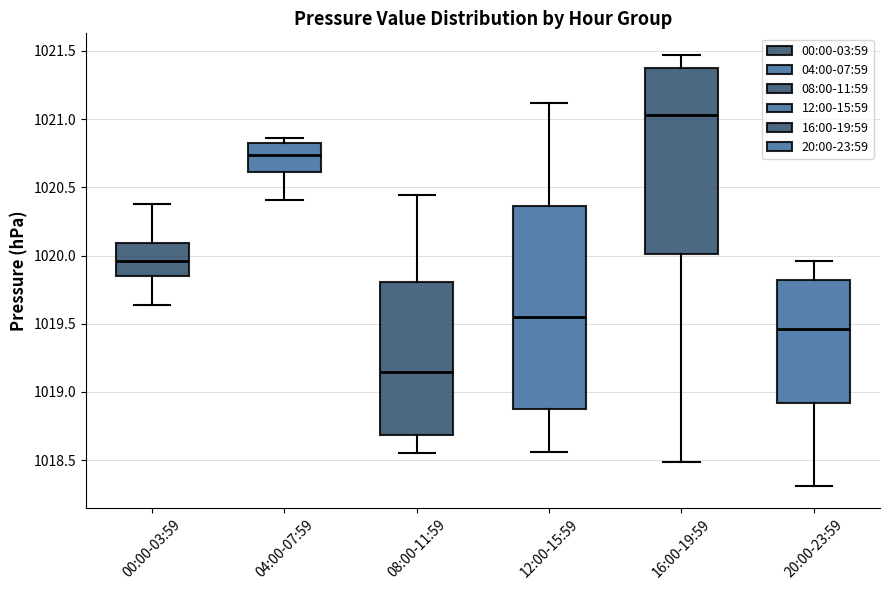

Reading left to right, read every box against the y-axis: the position of its median line, the range the box covers, and the ends of its whiskers. The values are not printed on the chart, so give them approximately, as read against the axis.

00:00-03:59: median 1019.95, box 1019.85 to 1020.10, whiskers 1019.65 to 1020.40
04:00-07:59: median 1020.75, box 1020.60 to 1020.80, whiskers 1020.40 to 1020.85
08:00-11:59: median 1019.15, box 1018.70 to 1019.80, whiskers 1018.55 to 1020.45
12:00-15:59: median 1019.55, box 1018.90 to 1020.35, whiskers 1018.55 to 1021.10
16:00-19:59: median 1021.05, box 1020.00 to 1021.35, whiskers 1018.50 to 1021.45
20:00-23:59: median 1019.45, box 1018.90 to 1019.80, whiskers 1018.30 to 1019.95